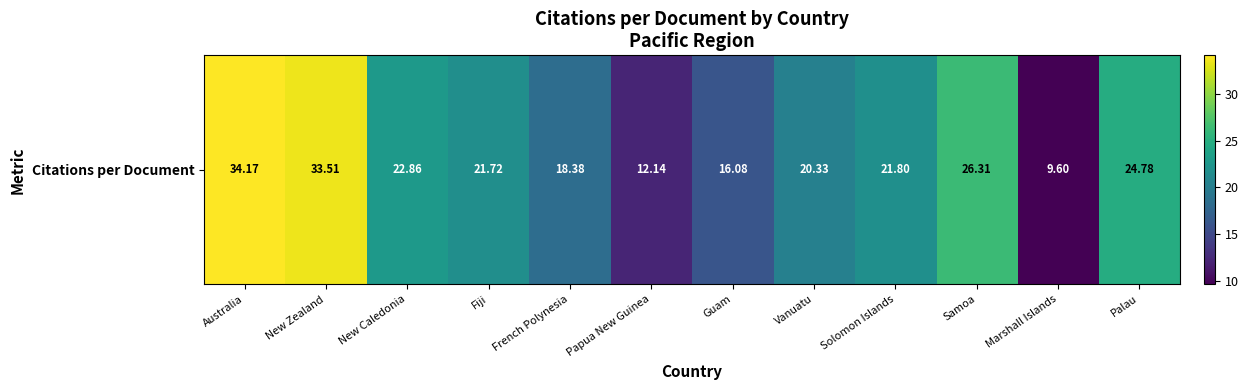

At which category does the chart reach its minimum across all series?

Marshall Islands